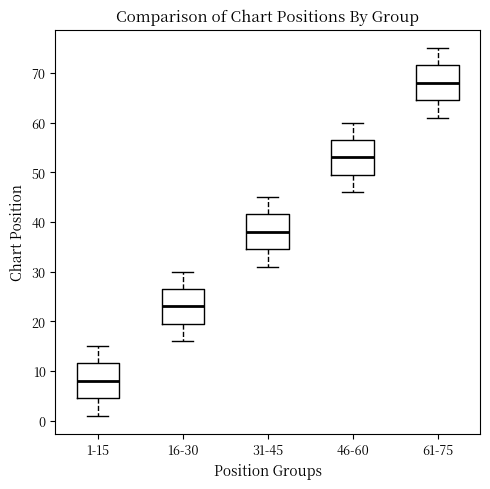

Where is the lower edge of the box for 16-30 on the y-axis? The values are not printed on the chart, so give them approximately, as read against the axis.

20